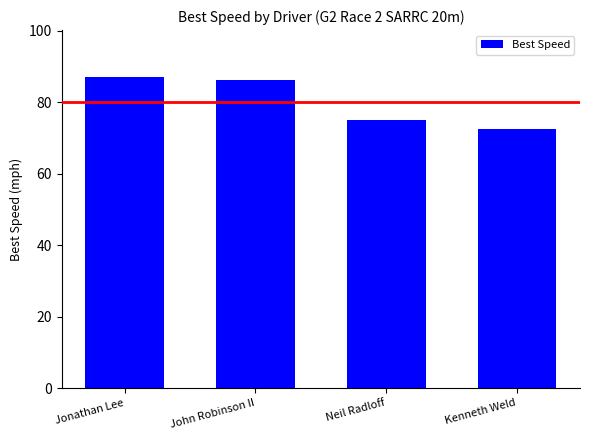

Between Jonathan Lee and Neil Radloff, which is larger?

Jonathan Lee